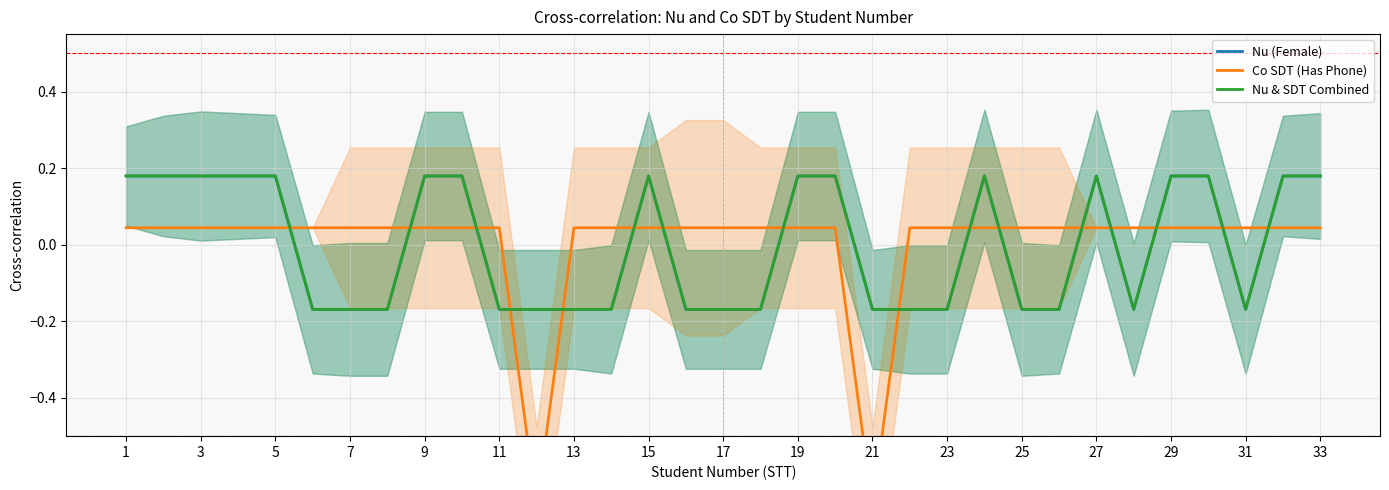

Is the value of Nu & SDT Combined at 3 greater than the value of Co SDT (Has Phone) at 22?

Yes